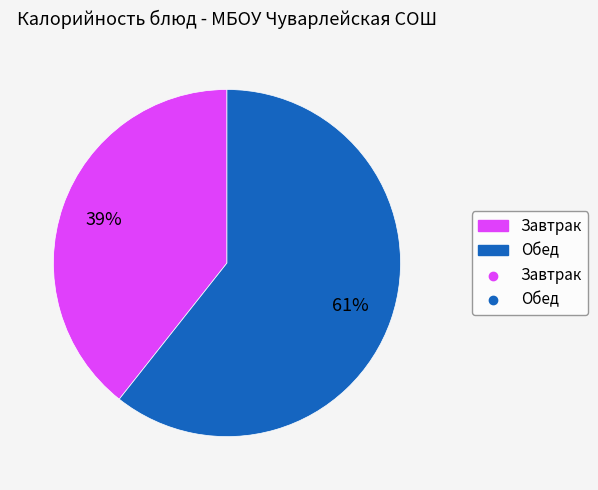

Is there a majority slice in this chart?

Yes